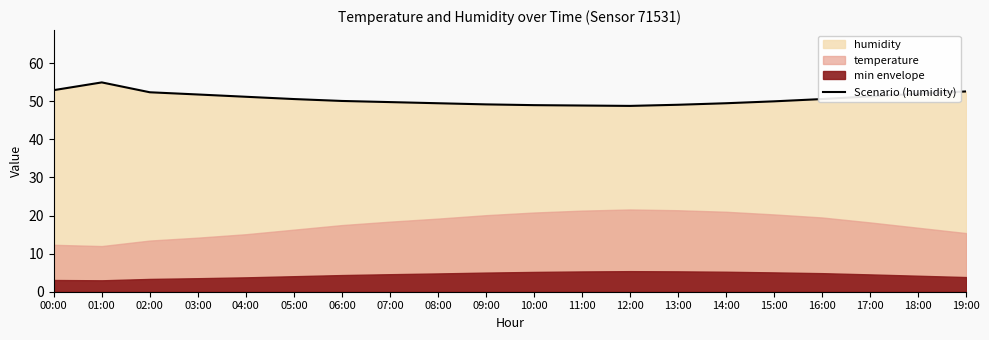

Reading right to left, extract all data points from this chart.

52.6	52.0	51.3	50.6	50.0	49.5	49.1	48.8	48.9	49.0	49.2	49.5	49.8	50.1	50.6	51.2	51.8	52.4	55.0	52.9